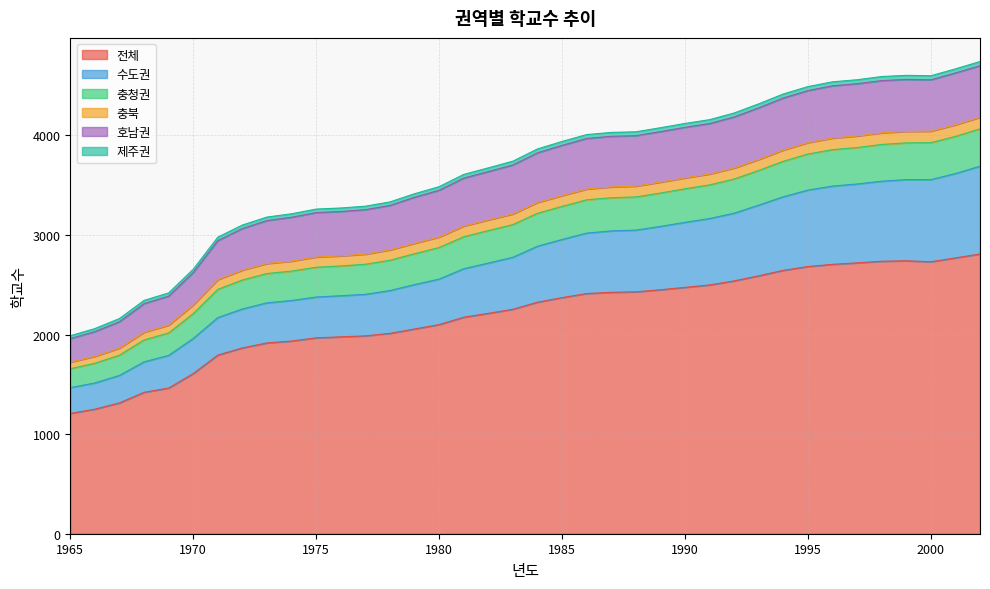

What is the maximum value for 전체?

2809